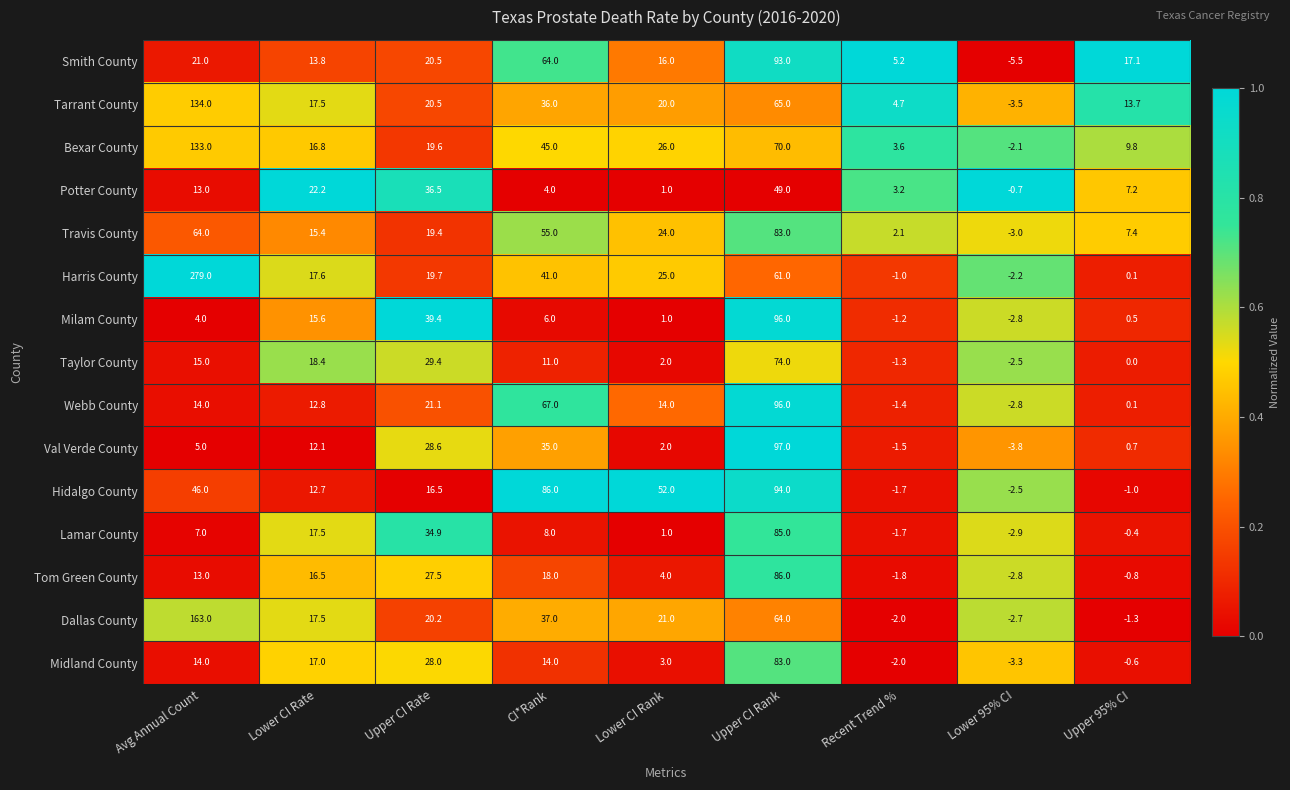

At how many categories does at least one series exceed 0?

8